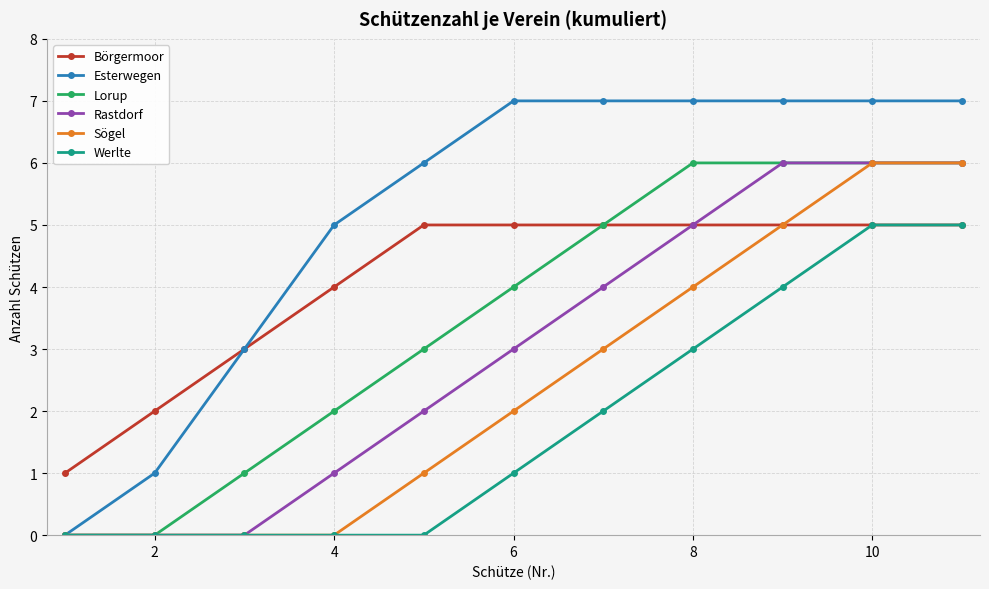

Which series has the largest range (max minus min)?

Esterwegen